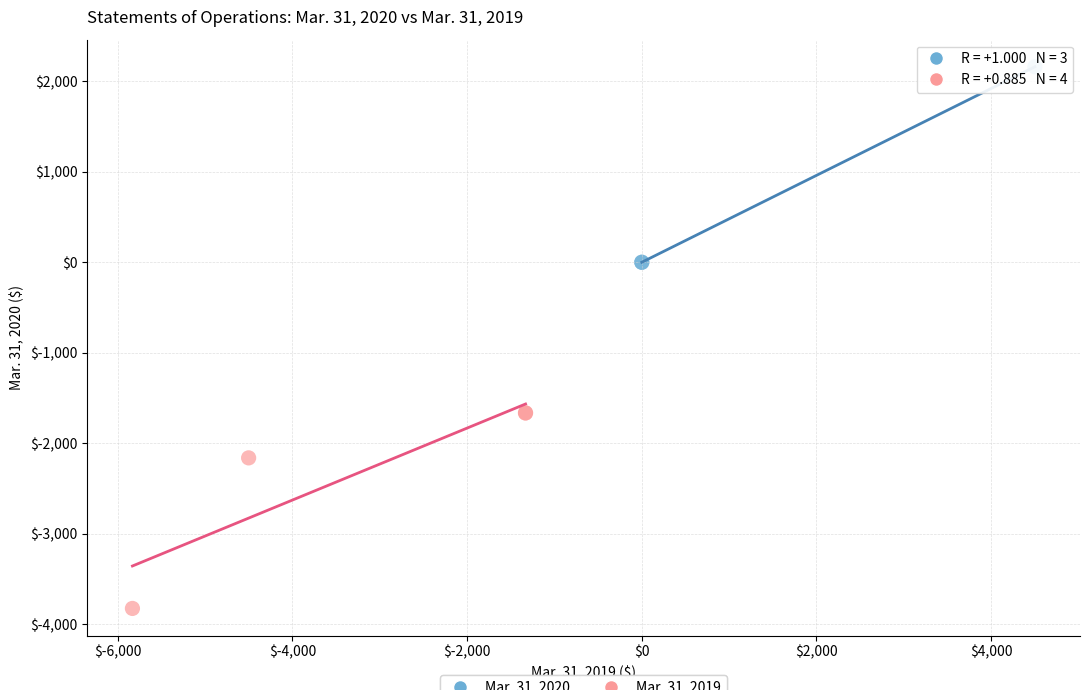

What are all the series names shown in the legend?

Mar. 31, 2020, Mar. 31, 2019